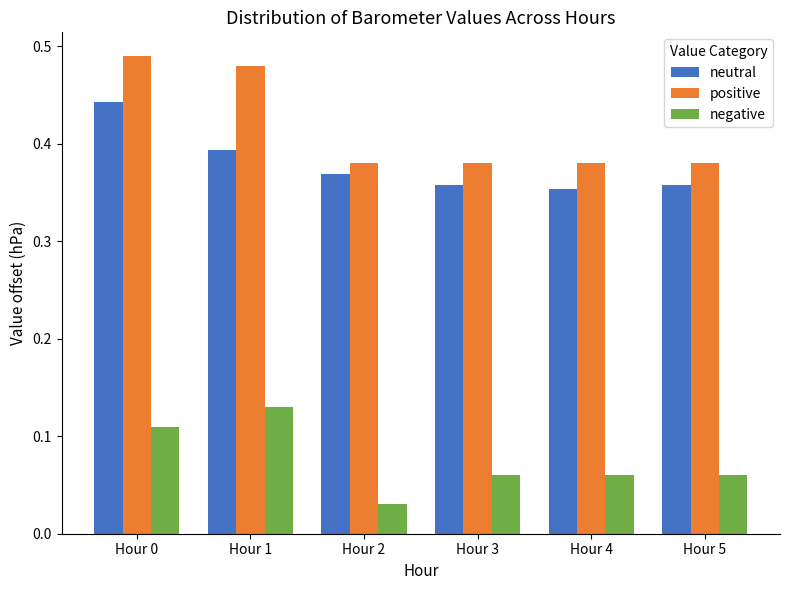

What is the spread (max minus min) of values at Hour 3?

0.3